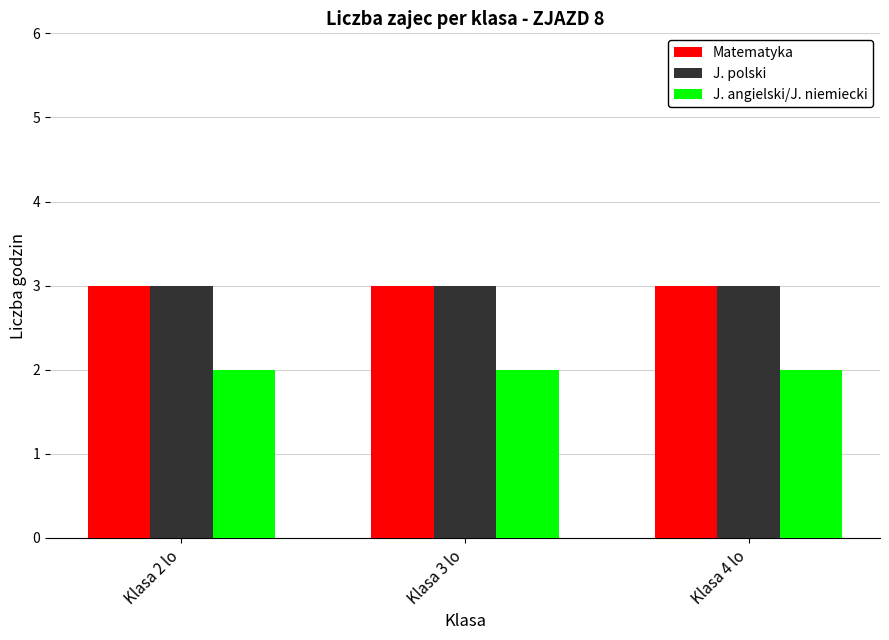

What is the minimum value for J. polski?

3